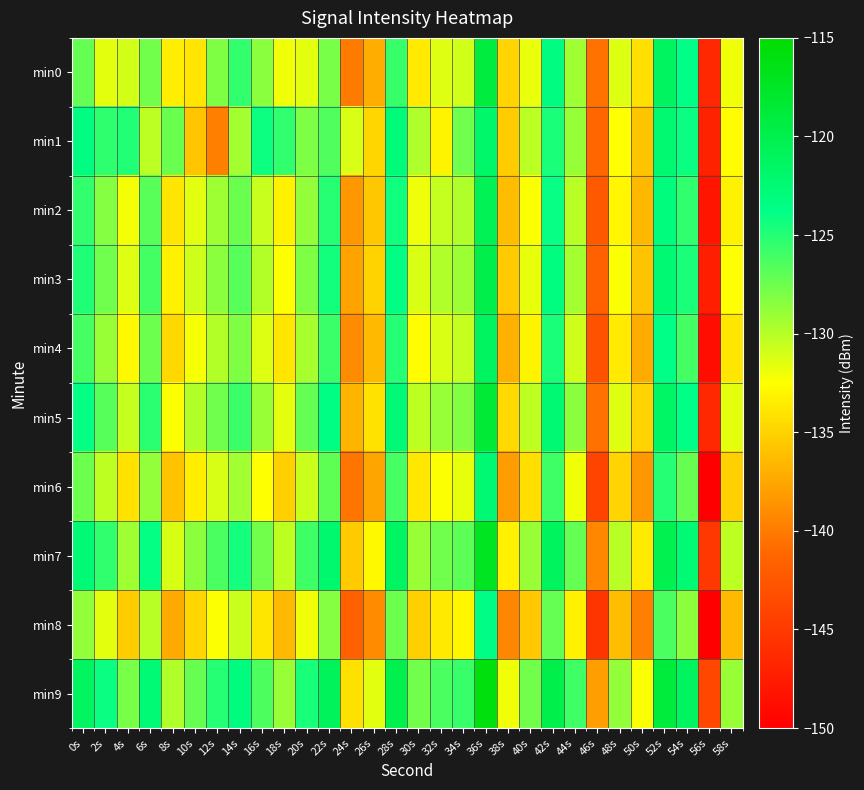

How many categories are shown in the chart?

30